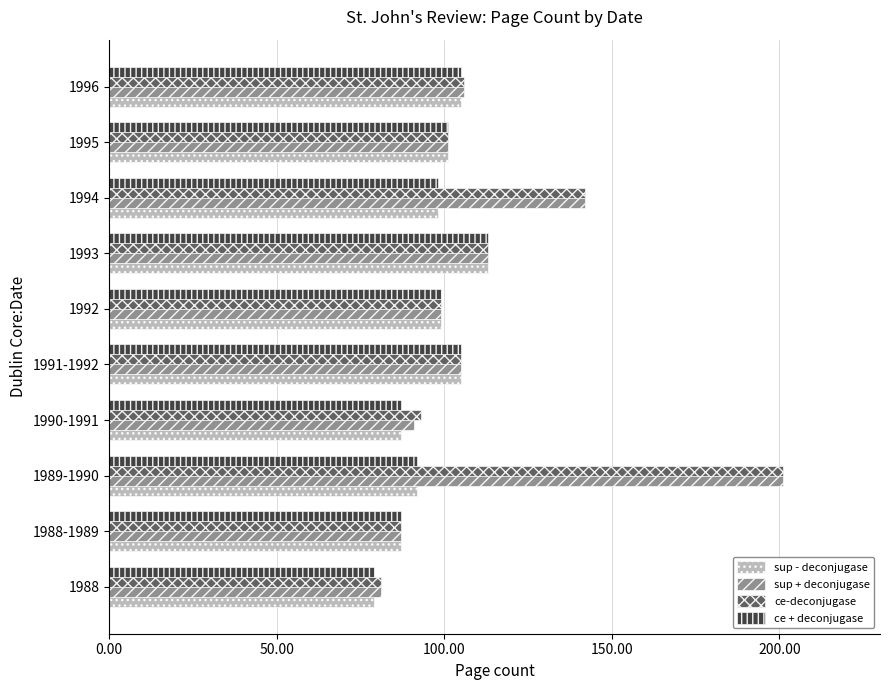

What is the total value across all series at 1988?

320